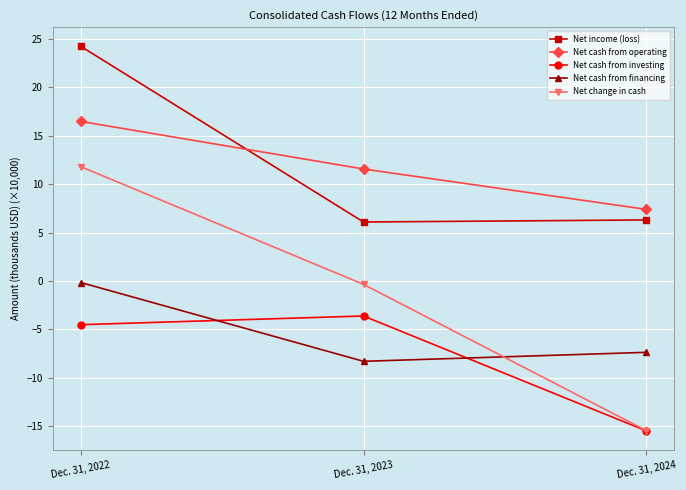

What is the total value across all series at Dec. 31, 2023?

5.4